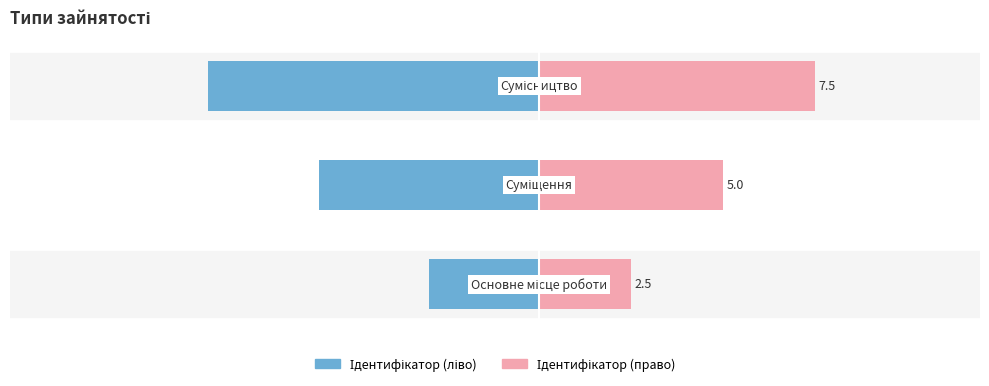

How many values in the Ідентифікатор (ліво) series are below -6?

1